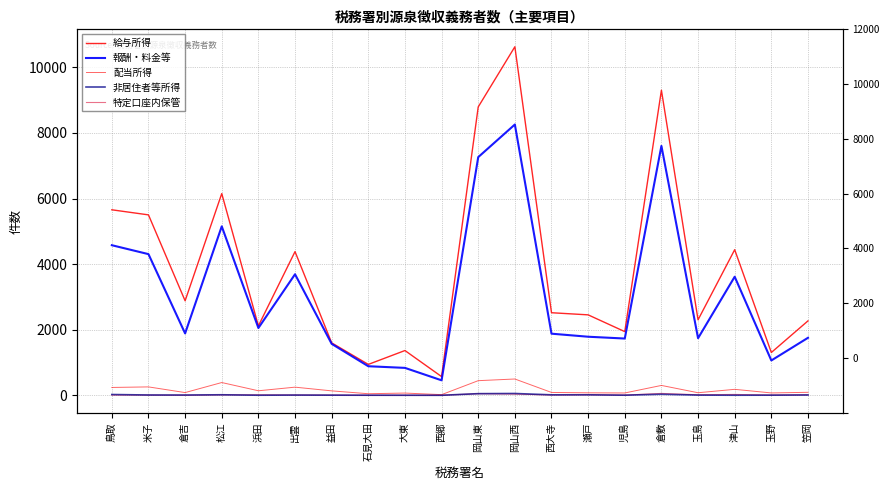

Reading left to right, what are all the values shown in this chart?

給与所得: 5657	5502	2882	6151	2117	4382	1599	942	1365	570	8794	10629	2518	2453	1942	9304	2302	4440	1305	2269
報酬・料金等: 4577	4305	1887	5152	2052	3691	1569	886	836	457	7263	8258	1879	1786	1731	7605	1741	3616	1062	1753
配当所得: 239	256	83	389	138	248	135	48	68	20	446	497	87	76	71	301	78	182	72	91
非居住者等所得: 24	9	8	16	2	7	4	2	1	0	50	55	14	15	3	32	6	2	4	10
特定口座内保管: 6	7	2	12	15	9	7	0	1	1	49	36	8	14	6	57	16	26	7	12